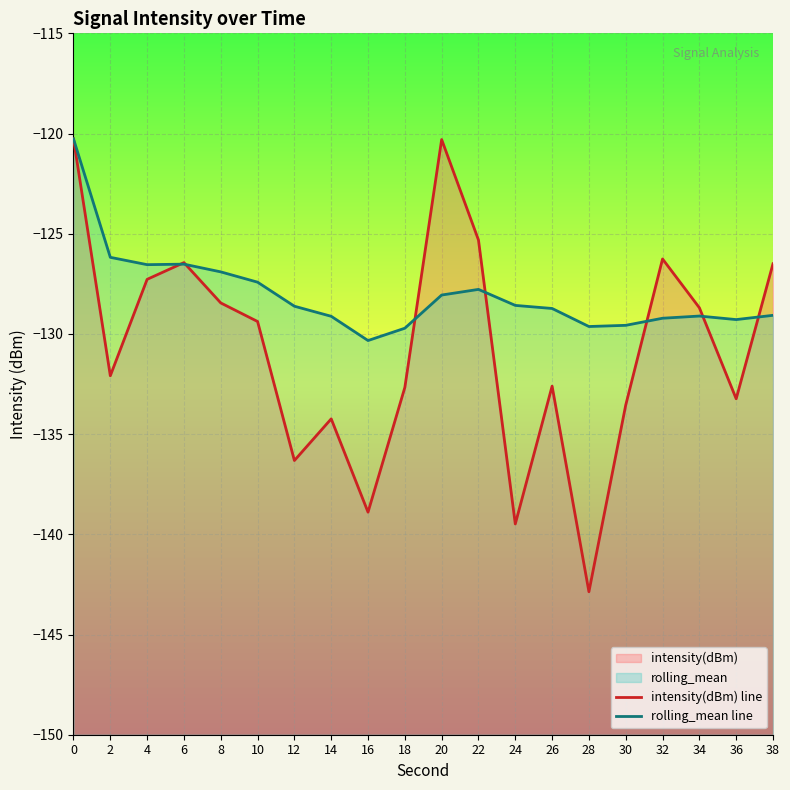

The intensity(dBm) line series shows -126.5 at 38. True or false?

True